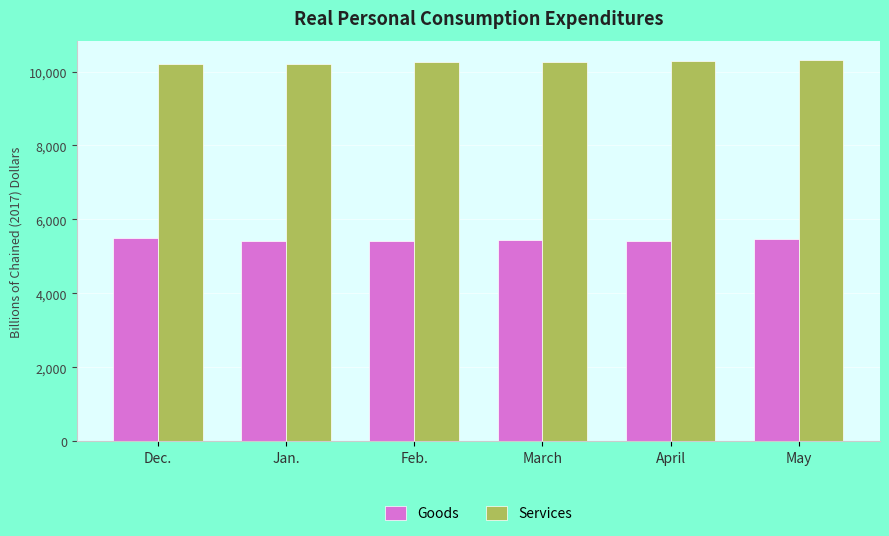

What is the maximum value for Goods?

5485.5